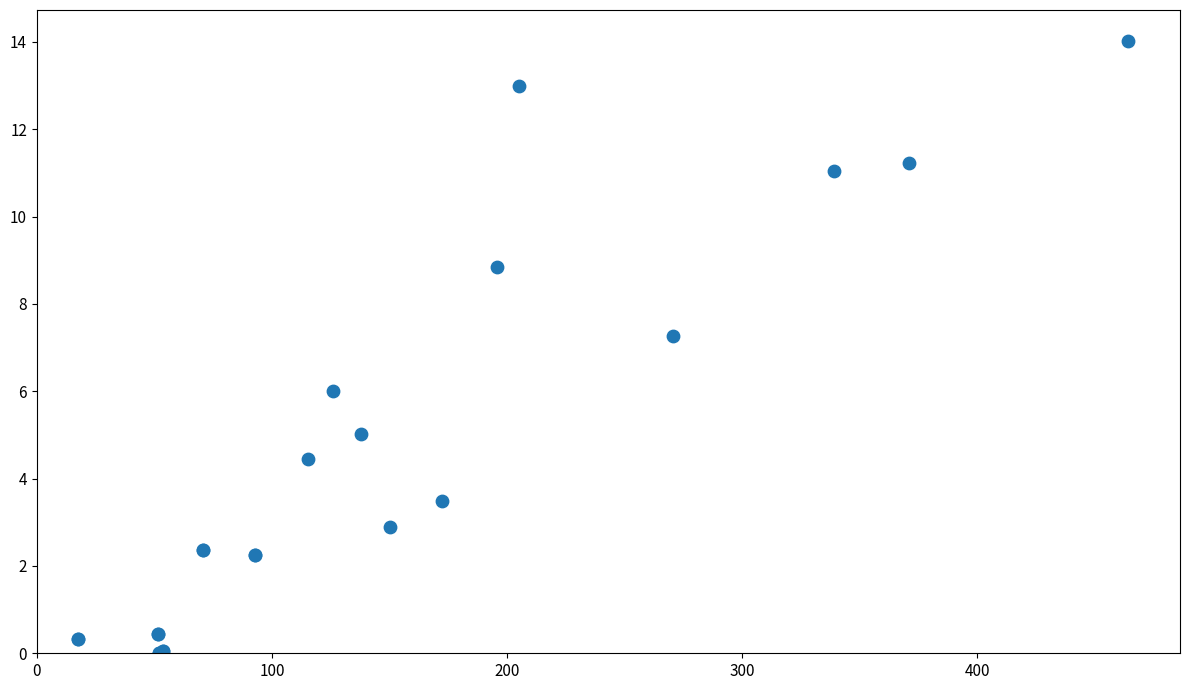

What Y value in the scatter plot is closest to 7?

7.3